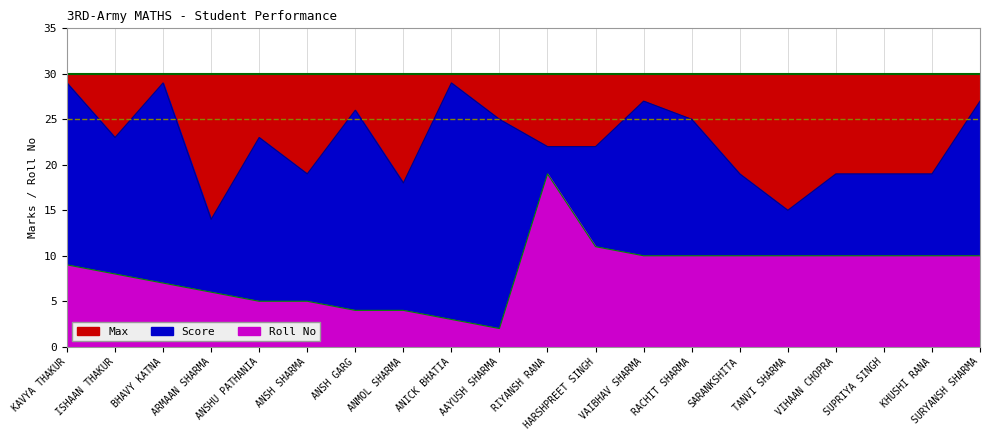

True or false: Roll No and Score cross at least once.

False